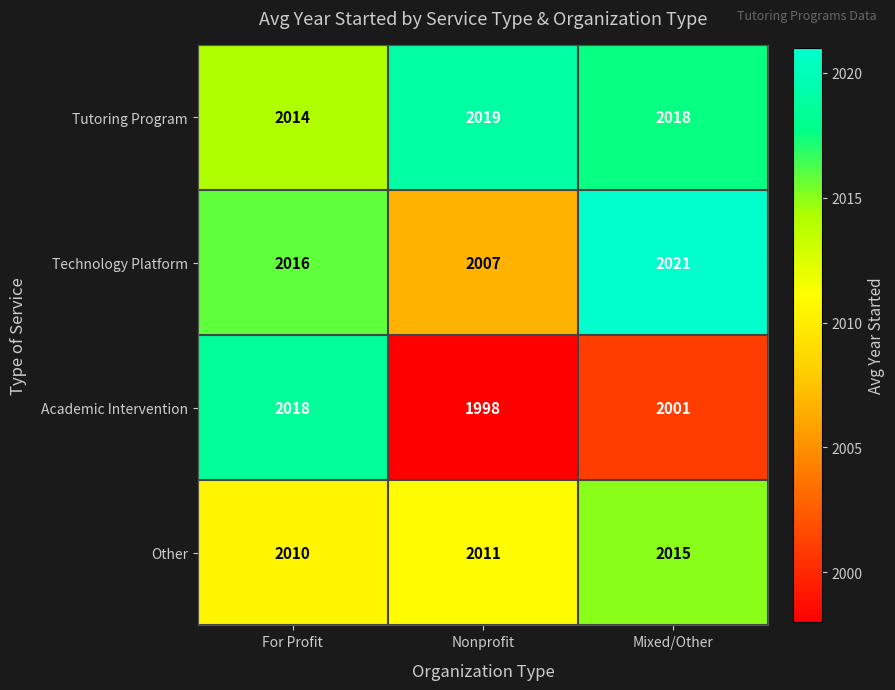

What is the spread (max minus min) of values at For Profit?

8